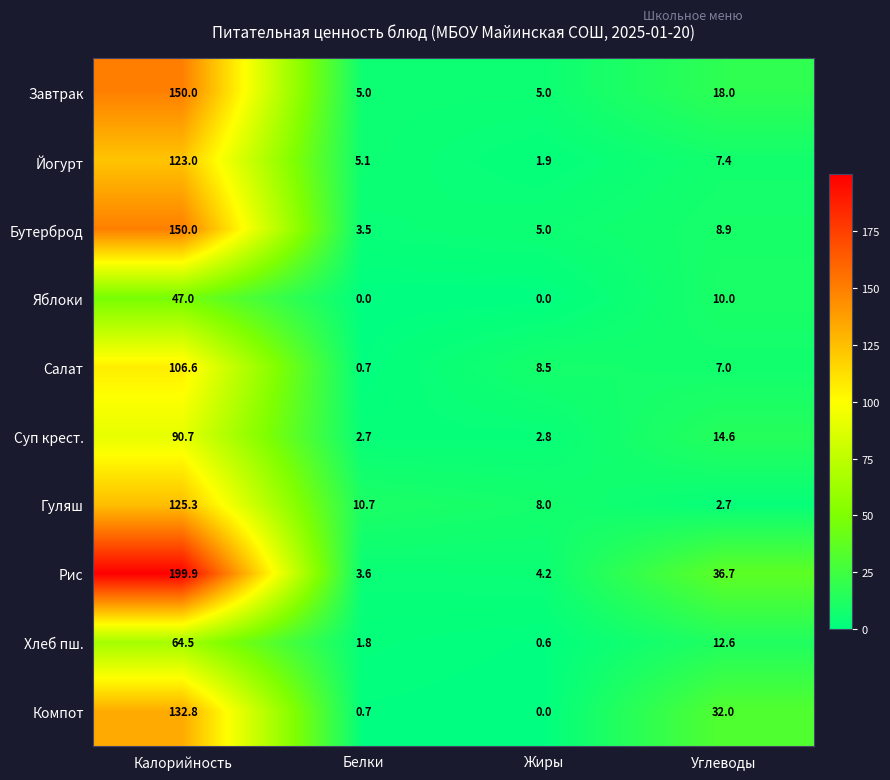

What is the difference between the maximum and minimum values in the Яблоки series?

47.0